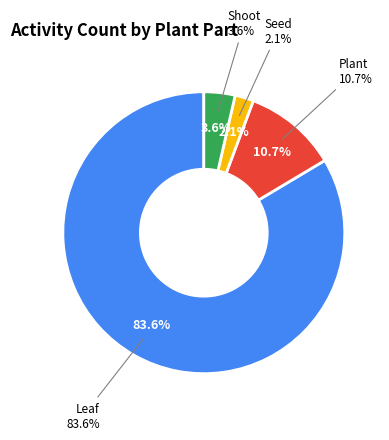

Is there a majority slice in this chart?

Yes